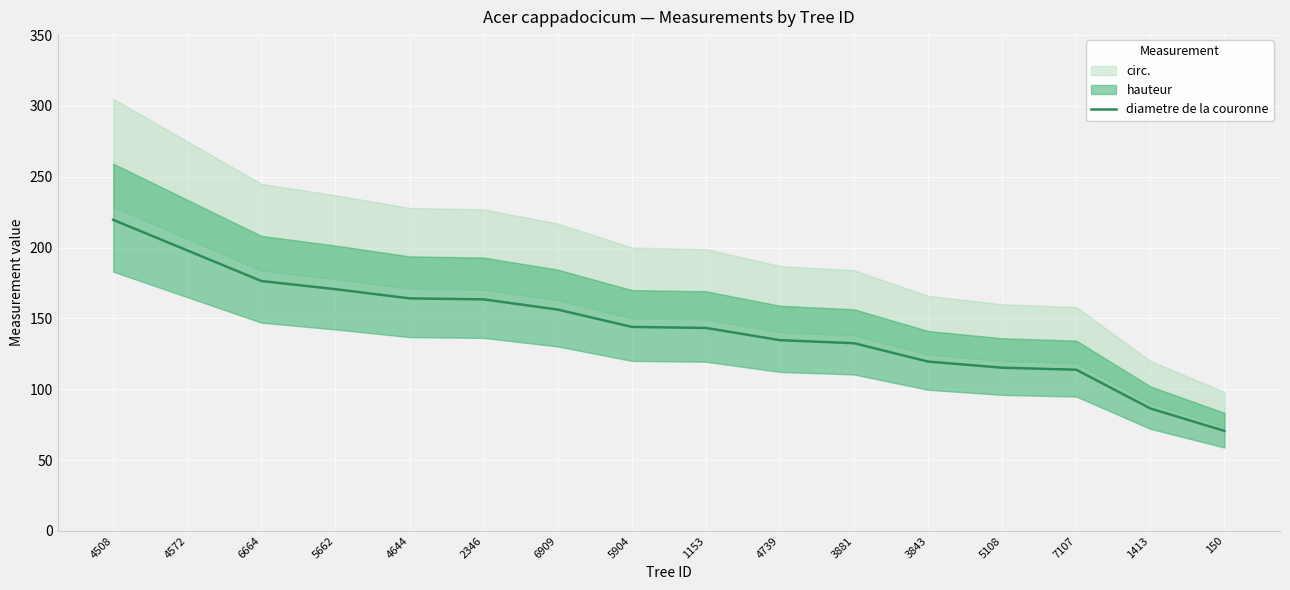

True or false: the data has more than 0 interior local peaks.

False